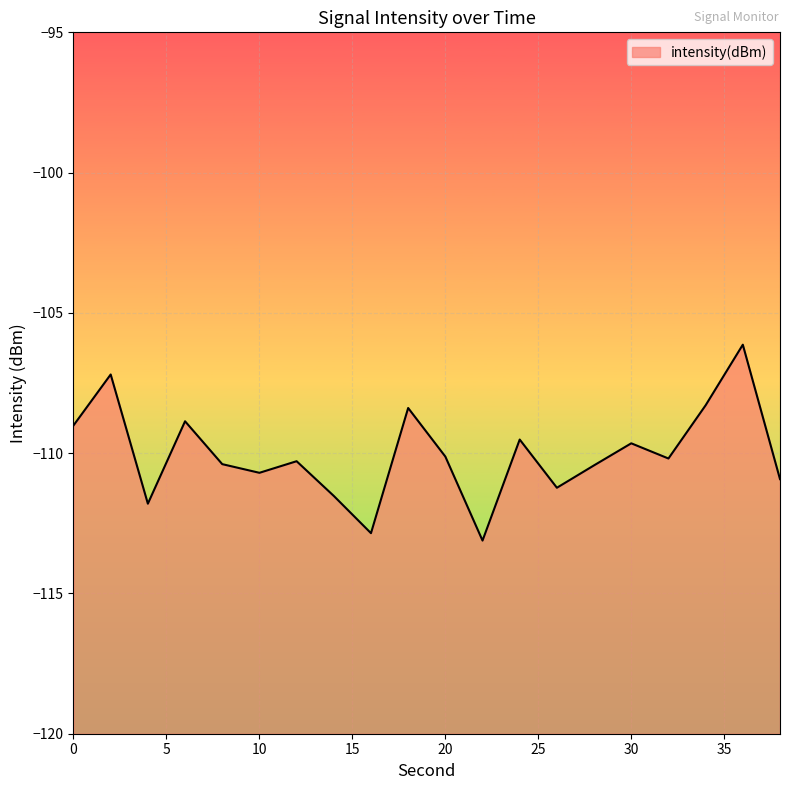

How many interior local valleys (lower than both neighbors) does the data have?

6